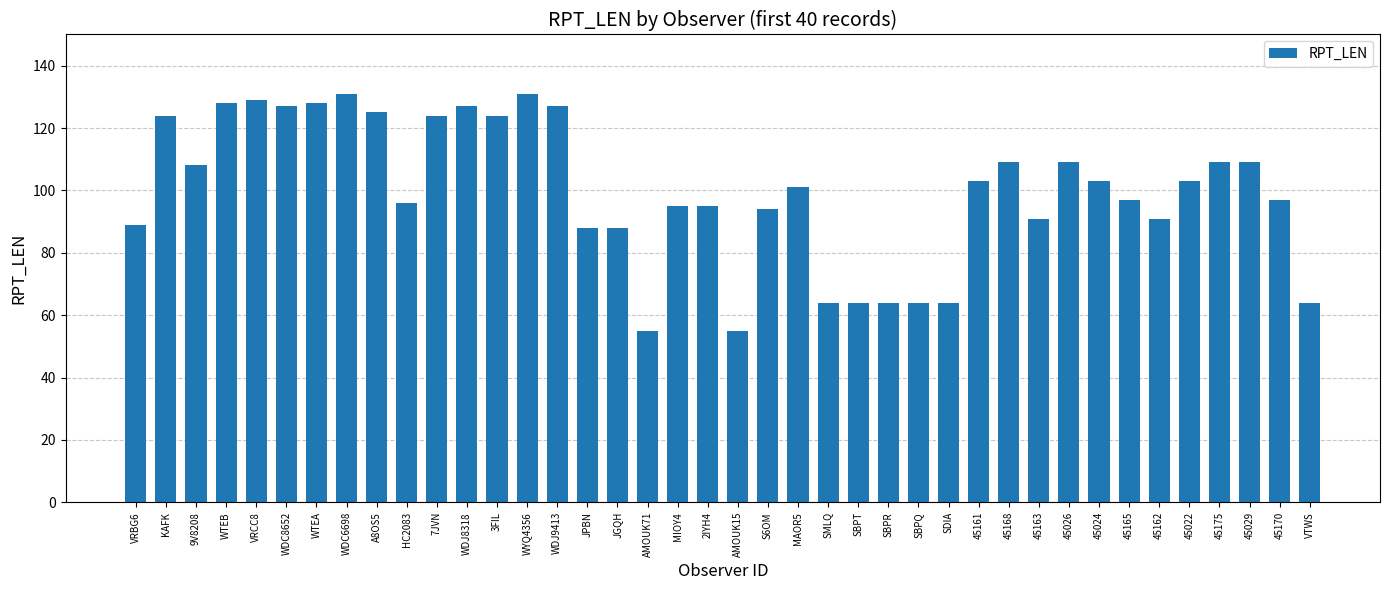

How many bars are there in total?

40